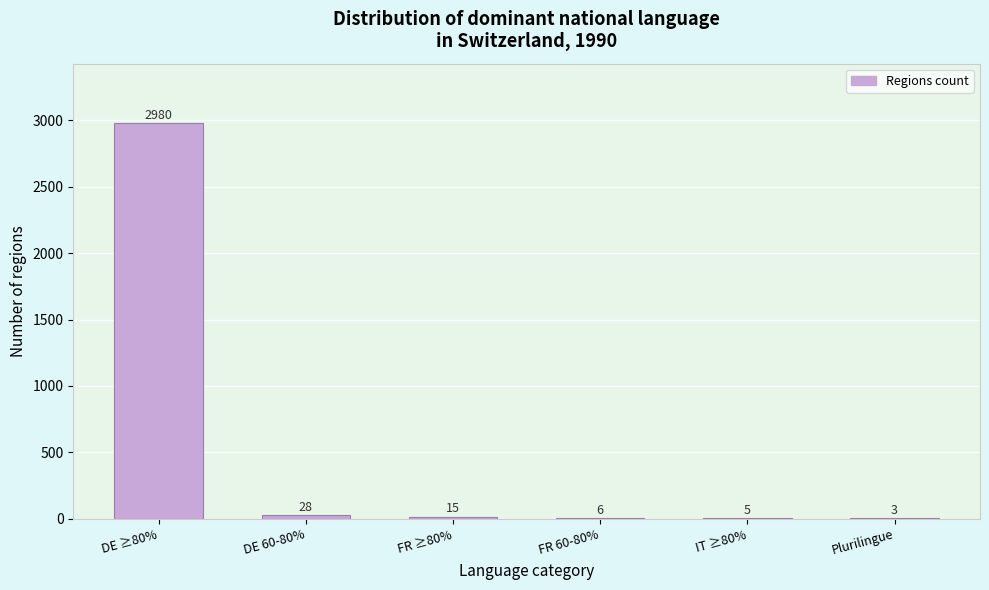

Reading left to right, what are all the values shown in this chart?

DE ≥80%=2980	DE 60-80%=28	FR ≥80%=15	FR 60-80%=6	IT ≥80%=5	Plurilingue=3